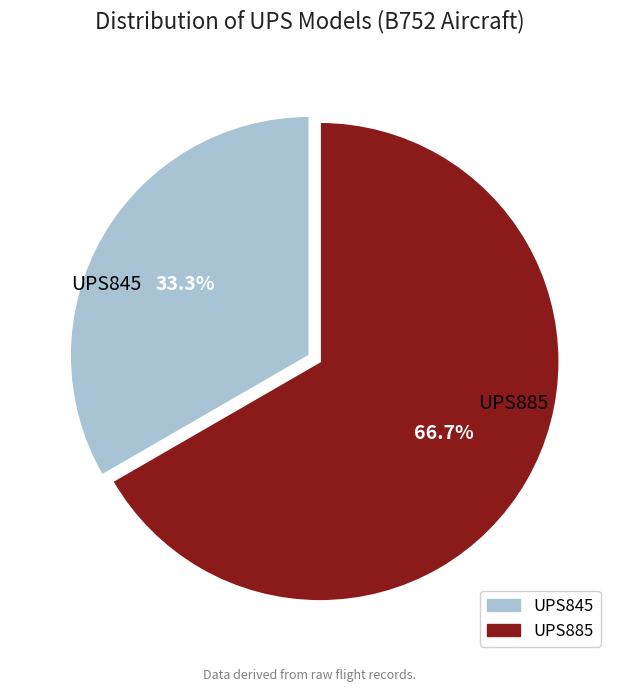

What percentage is the UPS885 slice, to the nearest percent?

67%